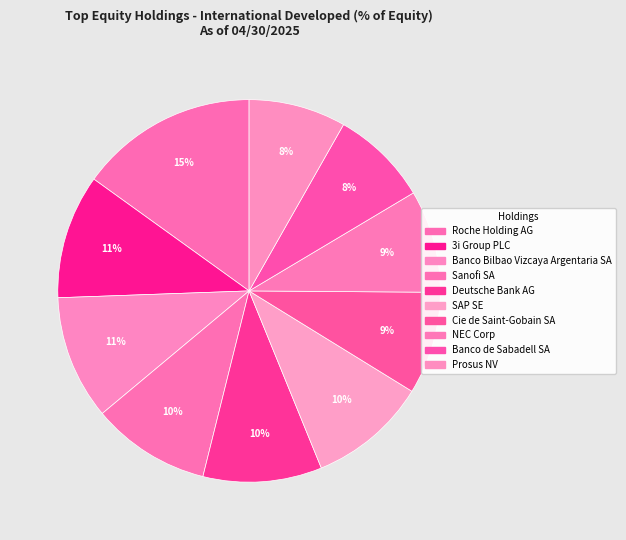

To the nearest percent, what is the difference between the largest and smallest slice percentages?

7%